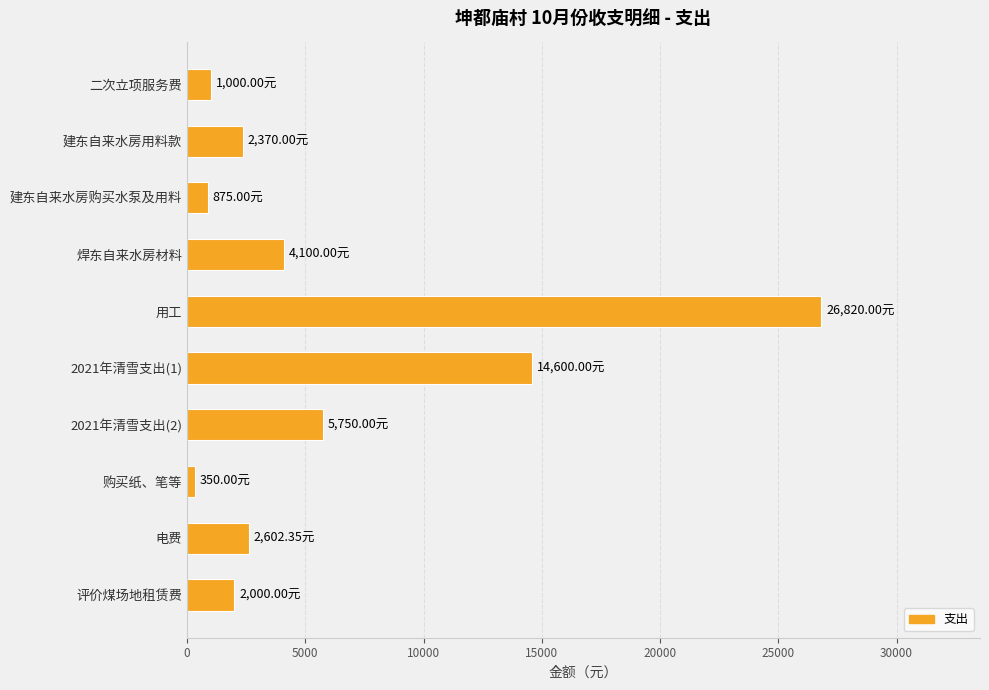

What is the ratio of the value at 电费 to the value at 建东自来水房购买水泵及用料?

3.0